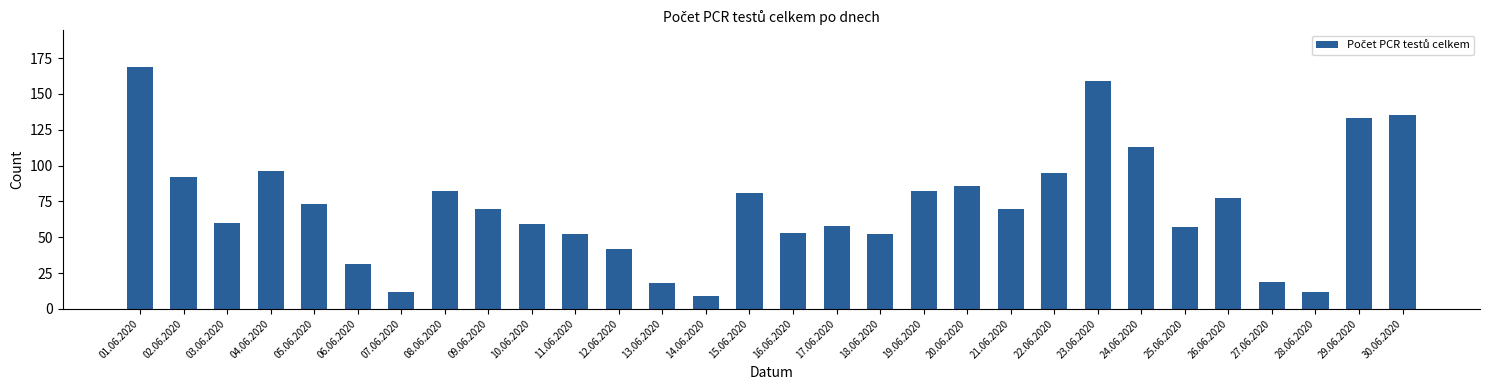

What is the label of the 4th bar from the right?

27.06.2020